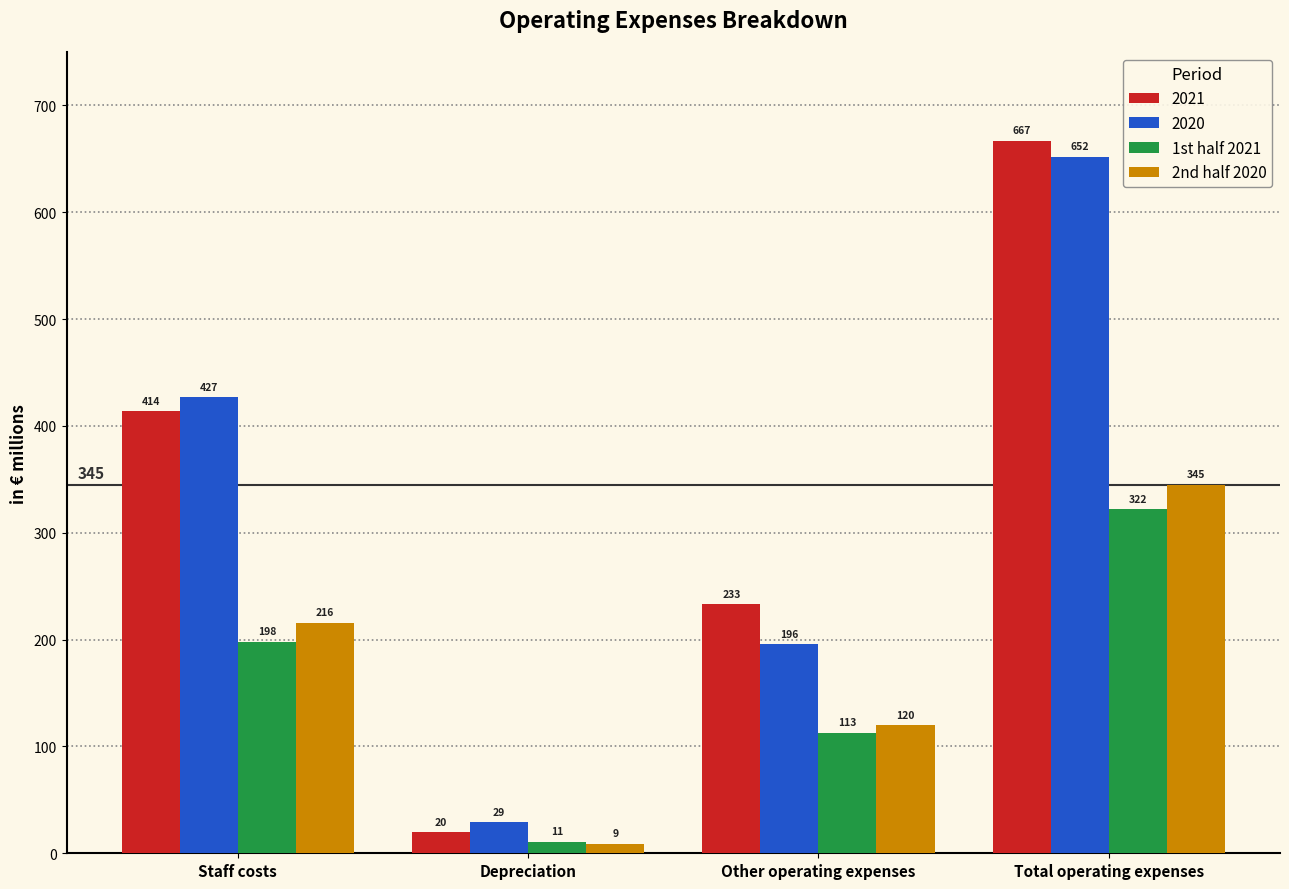

Reading right to left, what are all the values shown in this chart?

2021: 667	233	20	414
2020: 652	196	29	427
1st half 2021: 322	113	11	198
2nd half 2020: 345	120	9	216